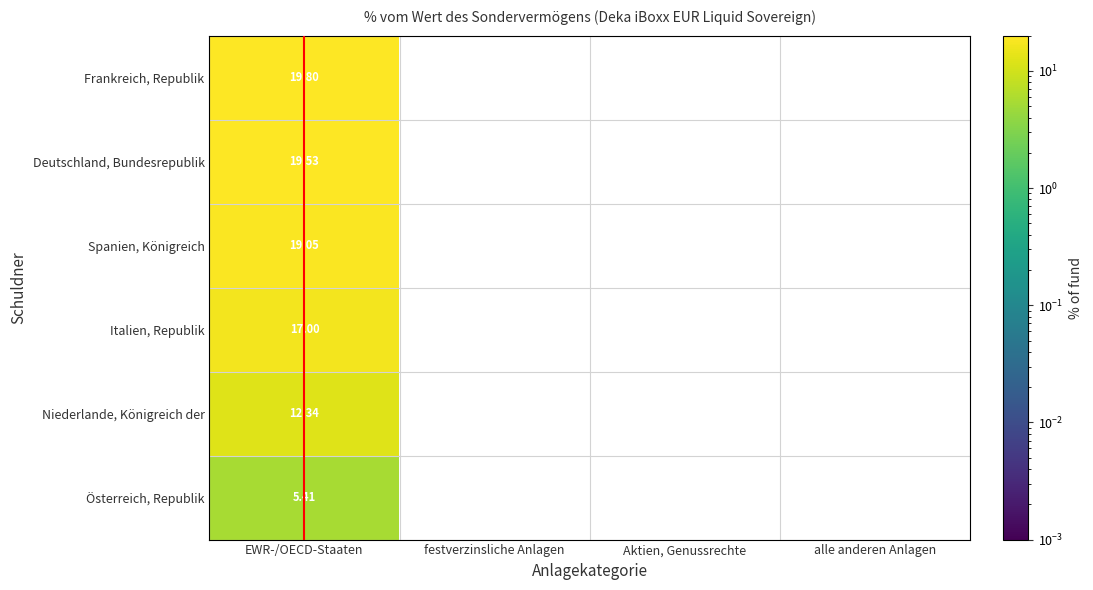

Which category has the highest value across all series?

EWR-/OECD-Staaten